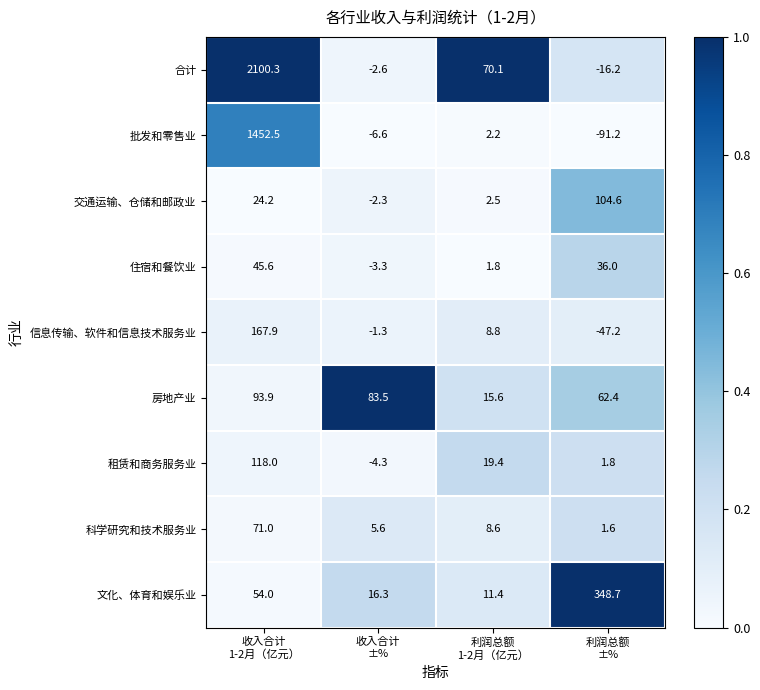

At which category is the sum across all series the highest?

收入合计
1-2月（亿元）